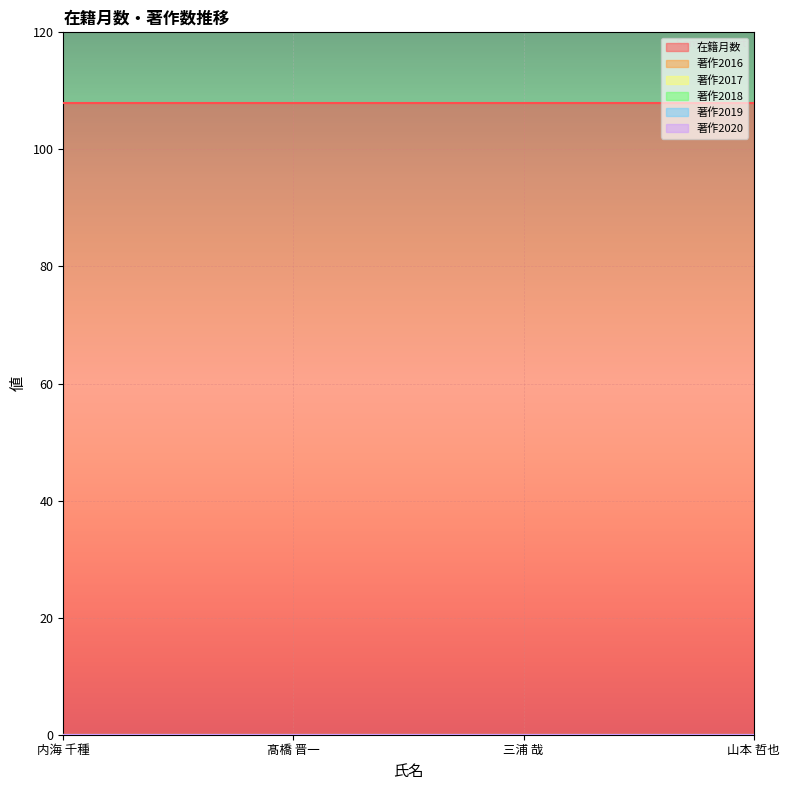

Is the value of 著作2016 at 三浦 哉 greater than the value of 著作2017 at 髙橋 晋一?

No